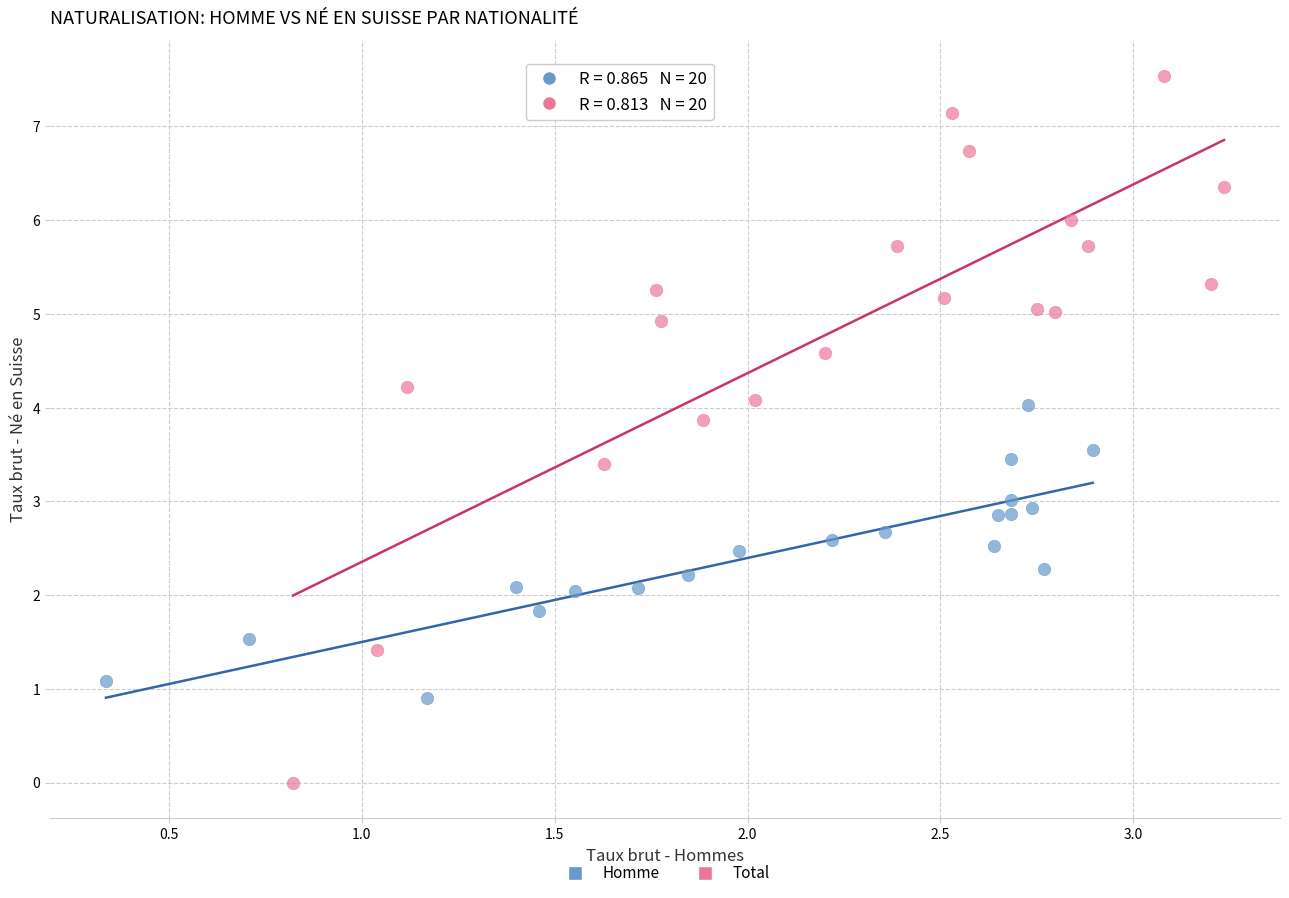

Which series reaches the minimum Y coordinate?

Total